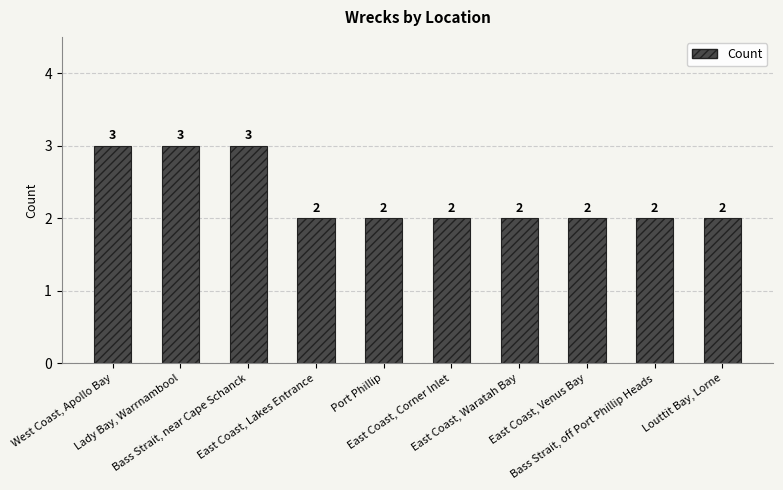

What is the label of the 2nd bar from the left?

Lady Bay, Warrnambool